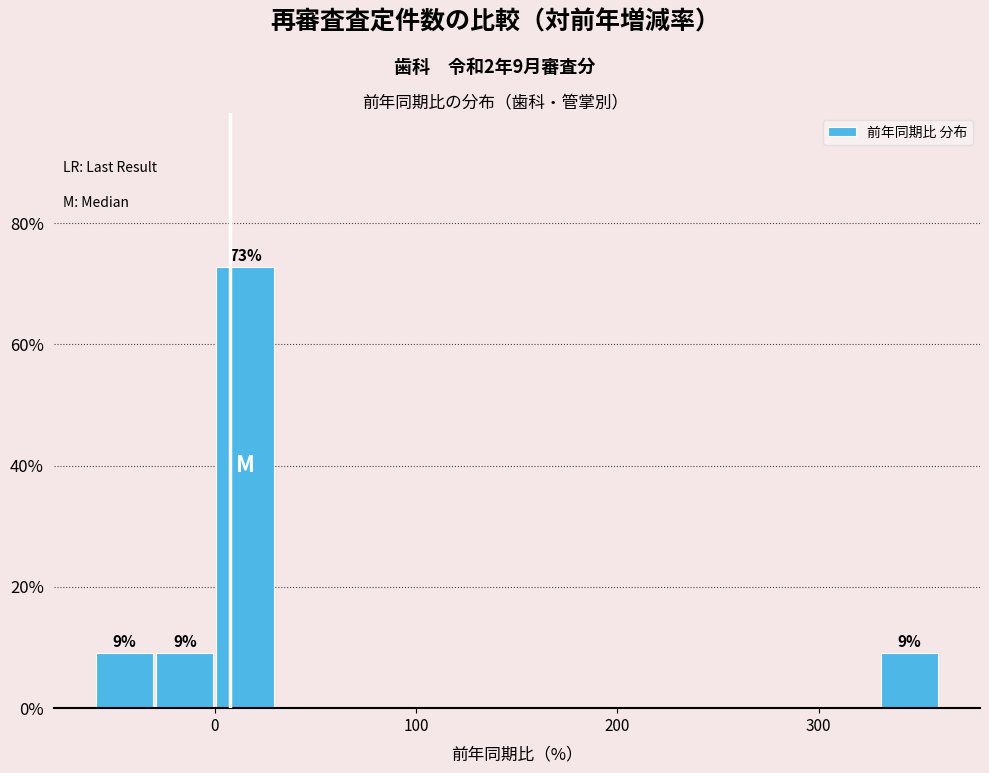

Read against the x-axis, roughly where is the centre of the tallest bar?

20